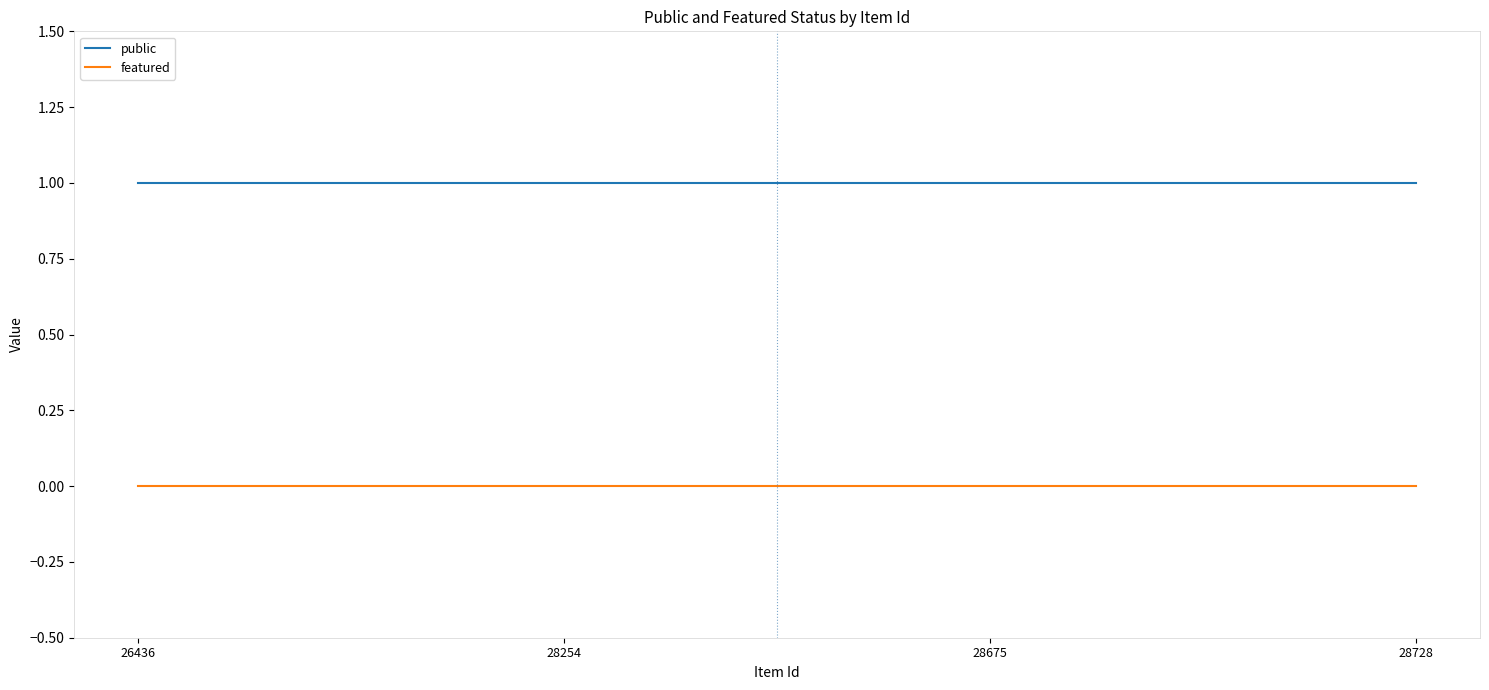

Reading left to right, list all the values displayed in this chart.

public: 26436=1	28254=1	28675=1	28728=1
featured: 26436=0	28254=0	28675=0	28728=0